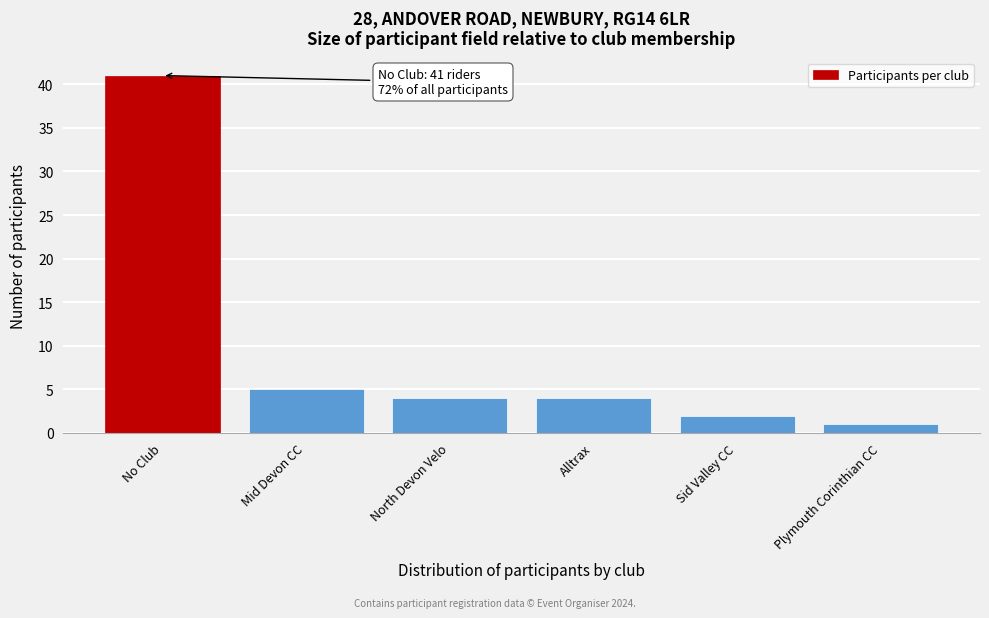

Reading left to right, what are all the values shown in this chart?

41	5	4	4	2	1